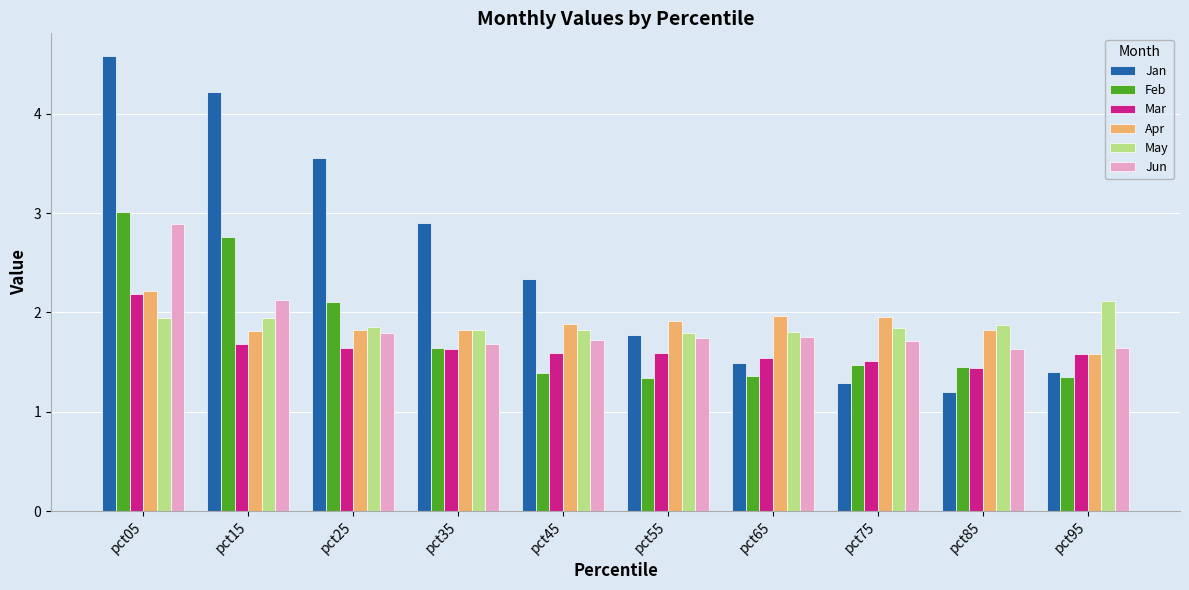

What is the difference between the second highest and second lowest values in the Jan series?

2.9